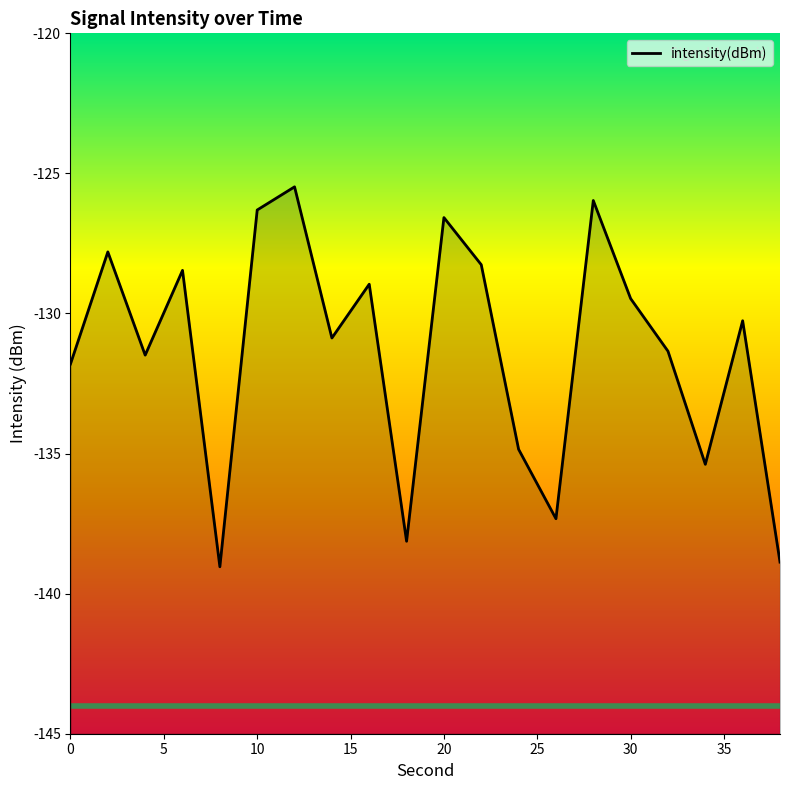

Read the value at 10.

-126.3